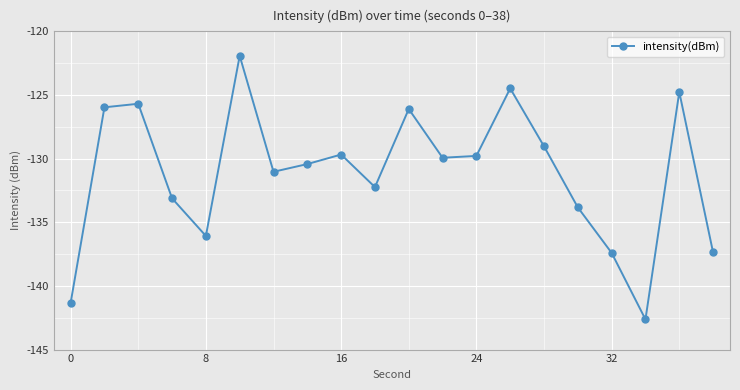

What is the value of the 6th point from the left?

-121.9